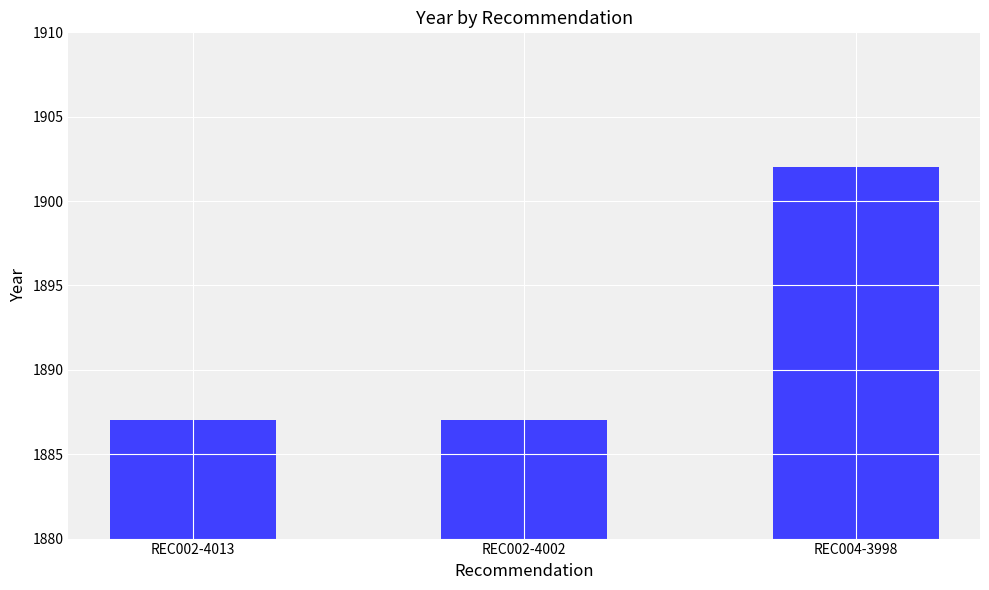

What is the sum of the values at REC004-3998 and REC002-4013?

3789